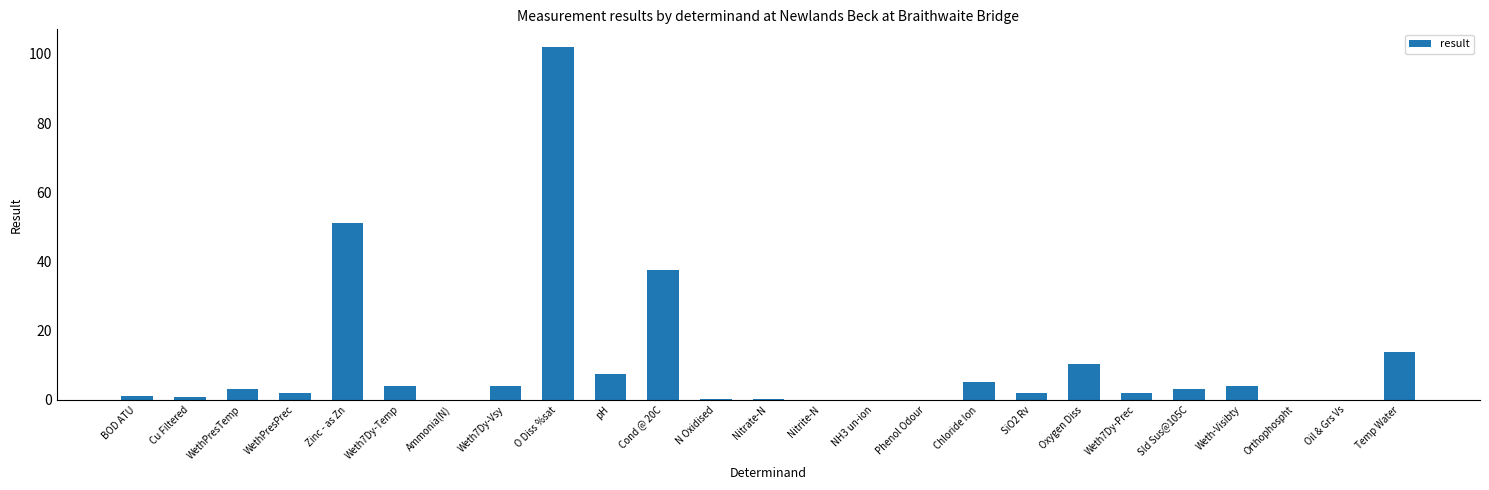

Is it true that the value at Oil & Grs Vs is -59.7?

False